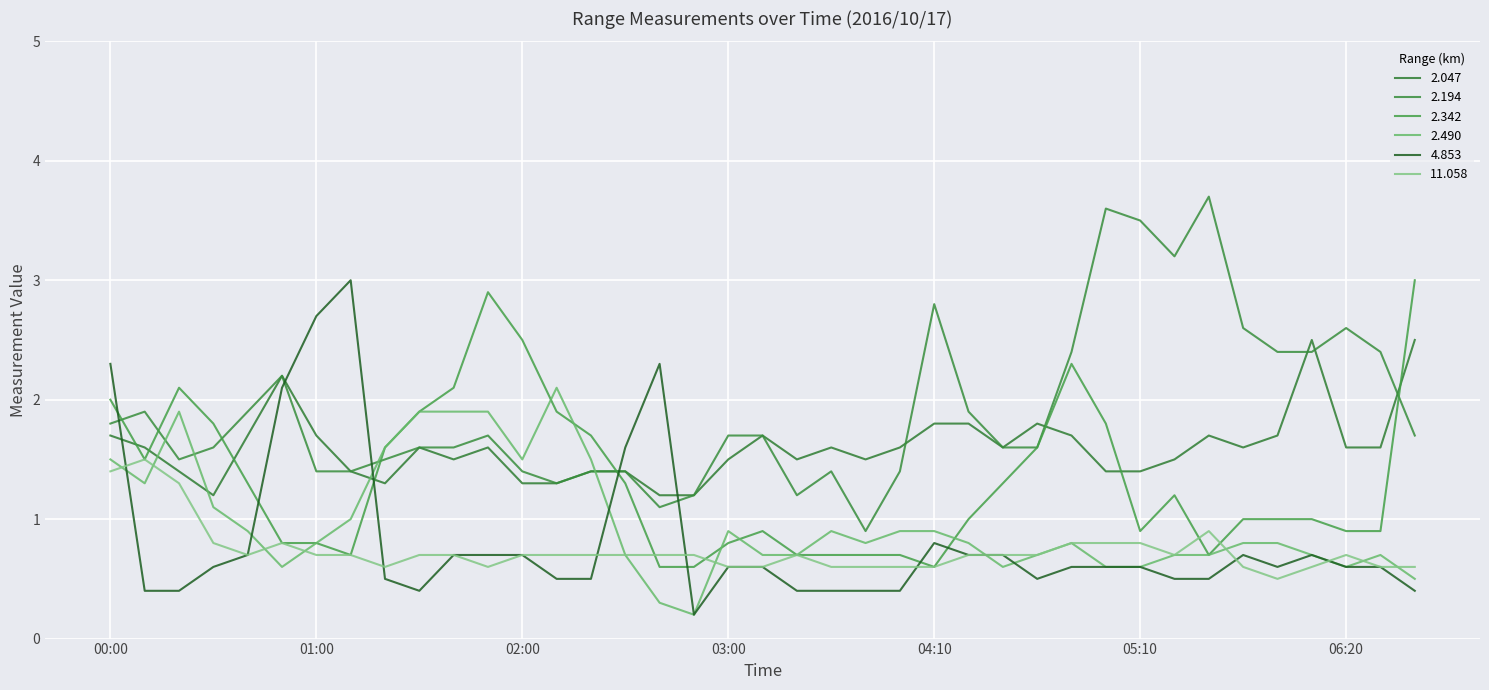

Between which two adjacent categories do 2.047 and 2.490 first intersect?

00:10 and 00:20